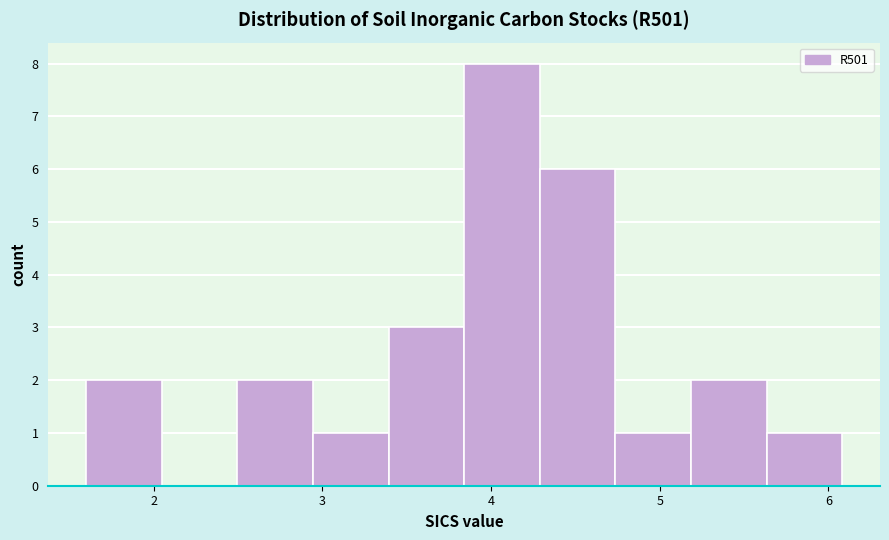

Which range on the x-axis has the tallest bar?

3.8 to 4.3